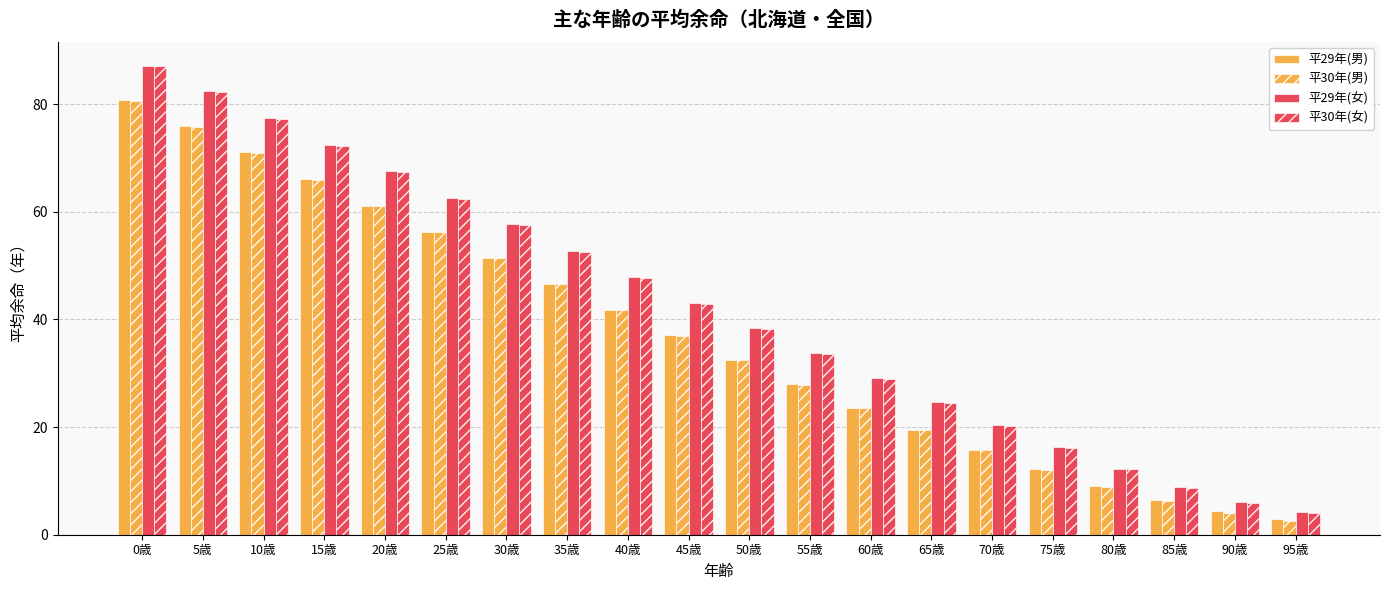

The value of 平30年(女) at 30歳 is 57.5. True or false?

True